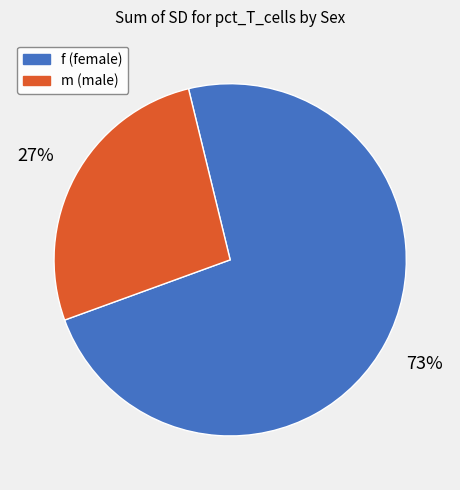

To the nearest percent, what is the difference between the largest and smallest slice percentages?

46%